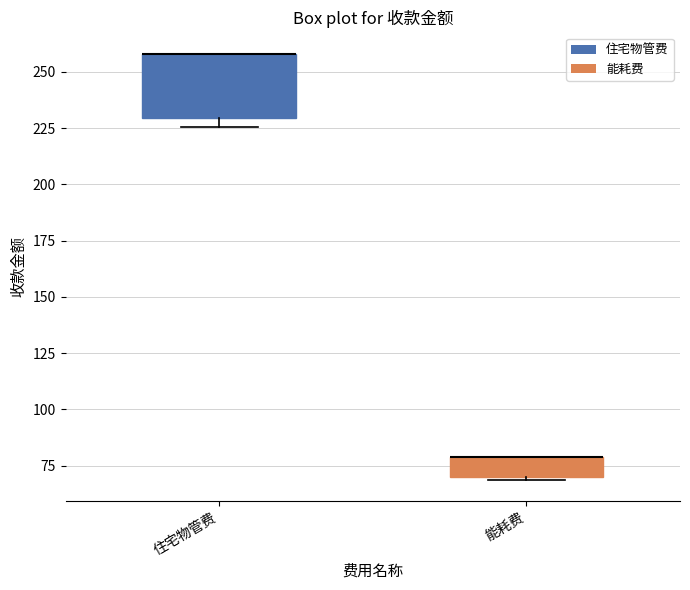

Which box is the tallest, from its lower edge to its upper edge?

住宅物管费